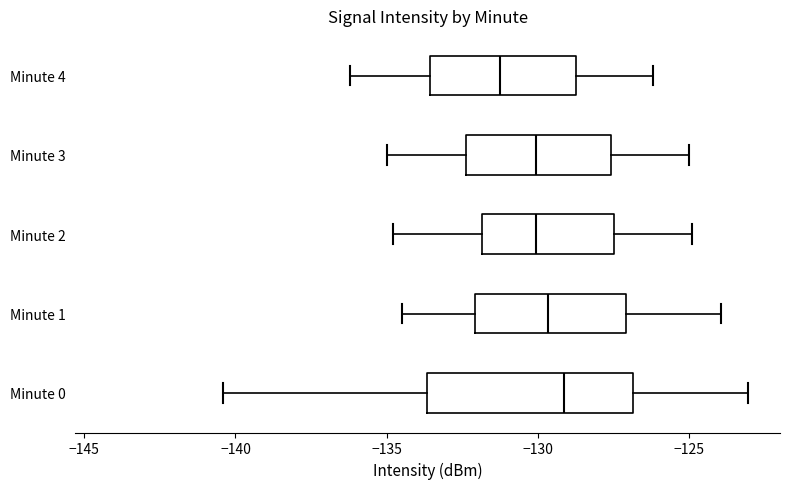

Reading bottom to top, transcribe this box plot: for each box, give where its median line is, the range the box spans, and where its two whiskers end, as read against the x-axis. The values are not printed on the chart, so give them approximately, as read against the axis.

Minute 0: median -129.0, box -133.5 to -127.0, whiskers -140.5 to -123.0
Minute 1: median -129.5, box -132.0 to -127.0, whiskers -134.5 to -124.0
Minute 2: median -130.0, box -132.0 to -127.5, whiskers -135.0 to -125.0
Minute 3: median -130.0, box -132.5 to -127.5, whiskers -135.0 to -125.0
Minute 4: median -131.0, box -133.5 to -128.5, whiskers -136.0 to -126.0